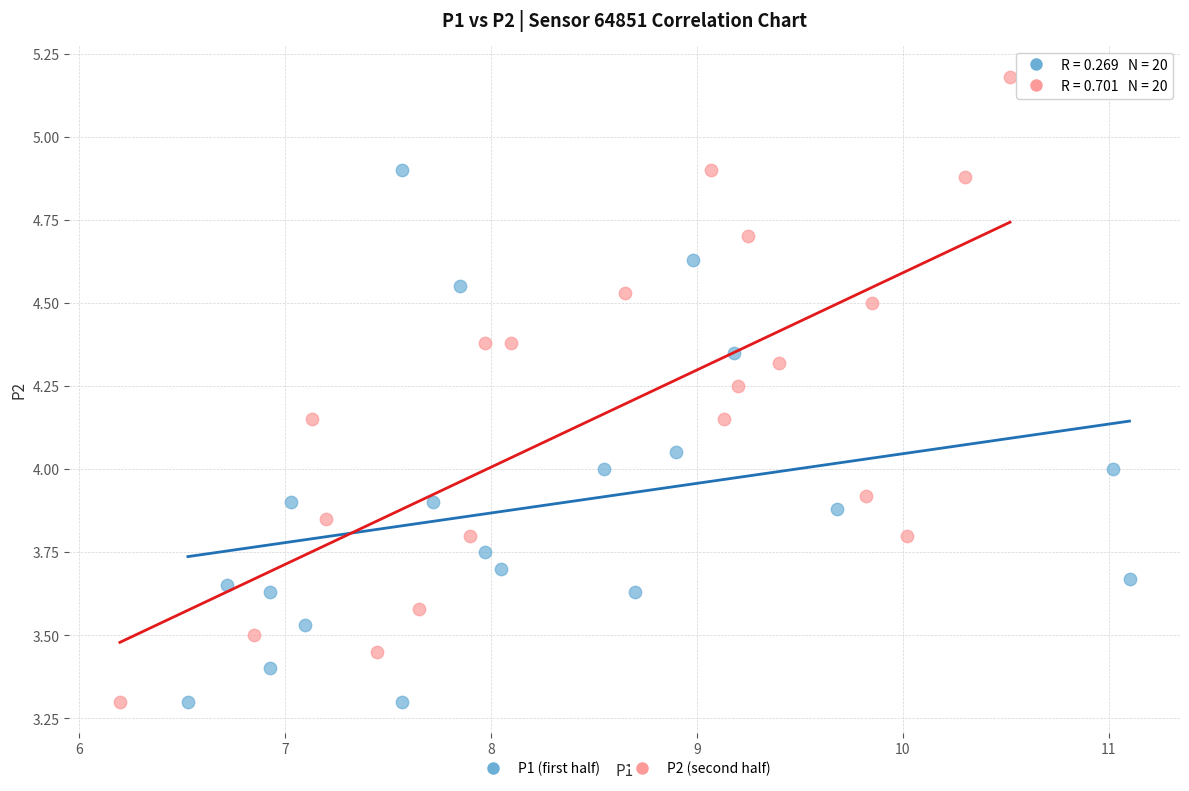

Which series has the widest spread of Y values?

P2 (second half)